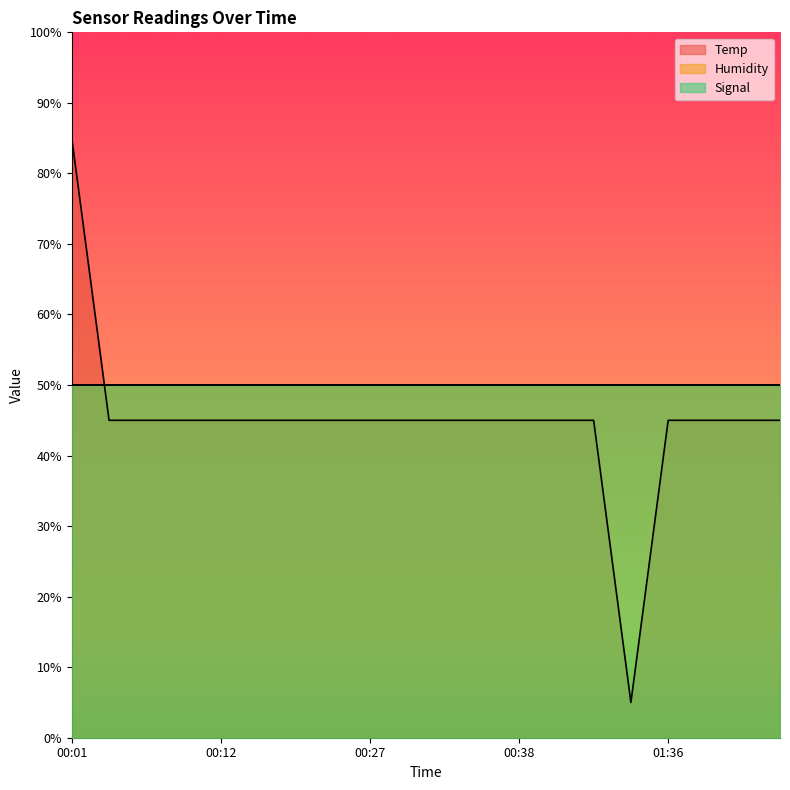

True or false: Signal and Humidity intersect in this chart.

False